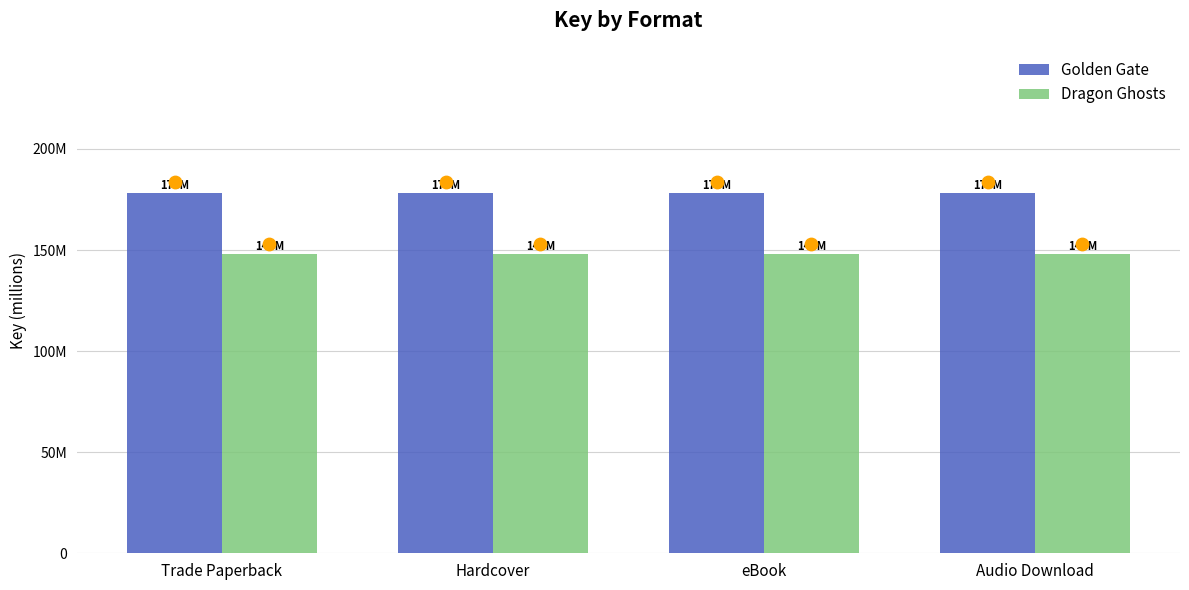

Is the value of Dragon Ghosts at Trade Paperback greater than the value of Golden Gate at Hardcover?

No